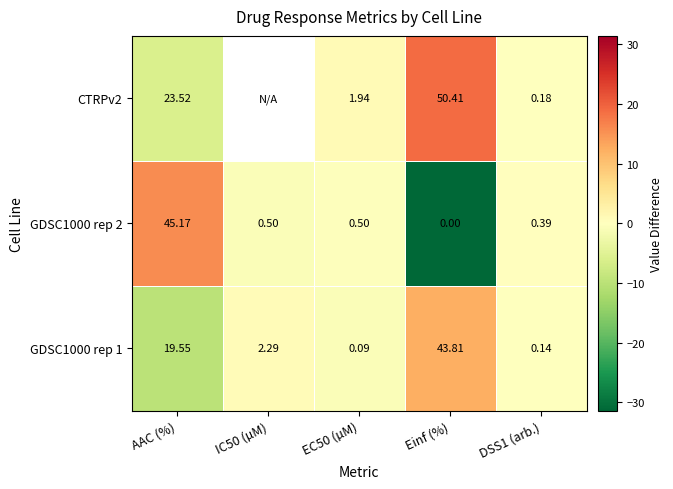

Where is GDSC1000 rep 1 nearest to the value 21?

AAC (%)